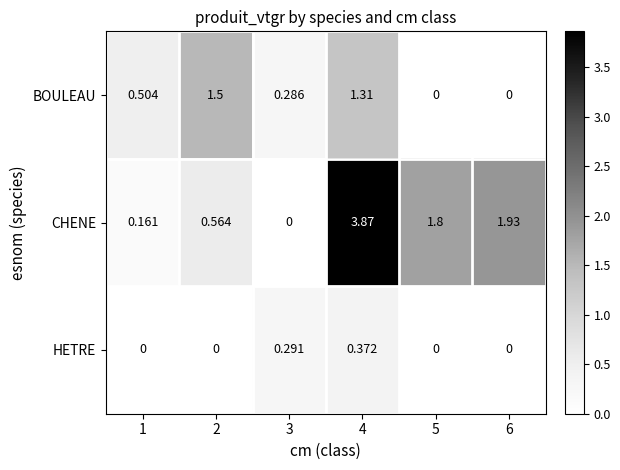

Rank the series by their average value, from lowest to highest.

HETRE, BOULEAU, CHENE